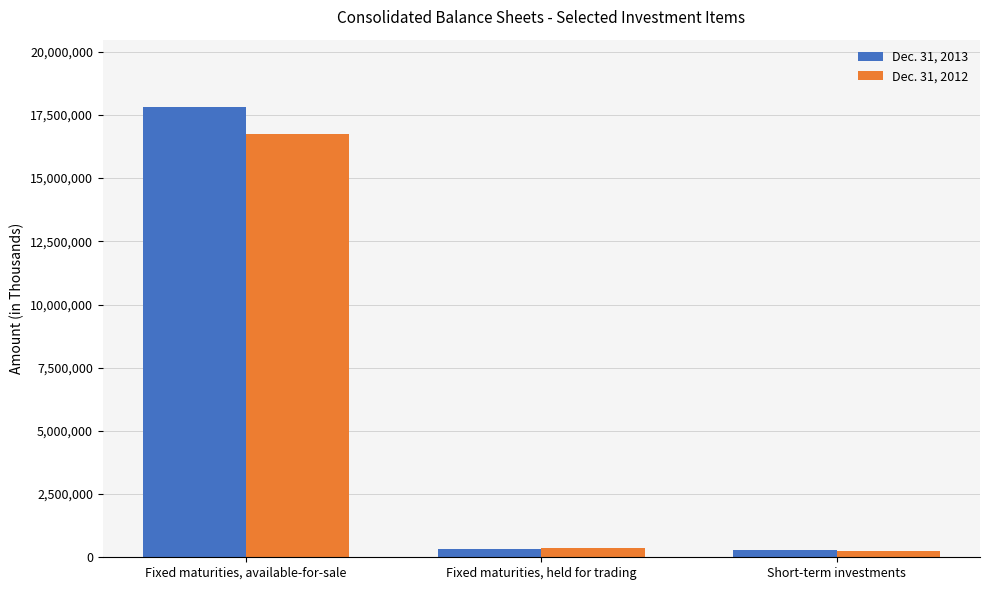

How many categories are shown in the chart?

3